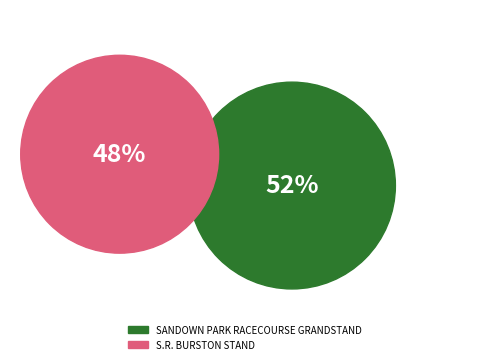

To the nearest percent, what is the average slice percentage?

50%